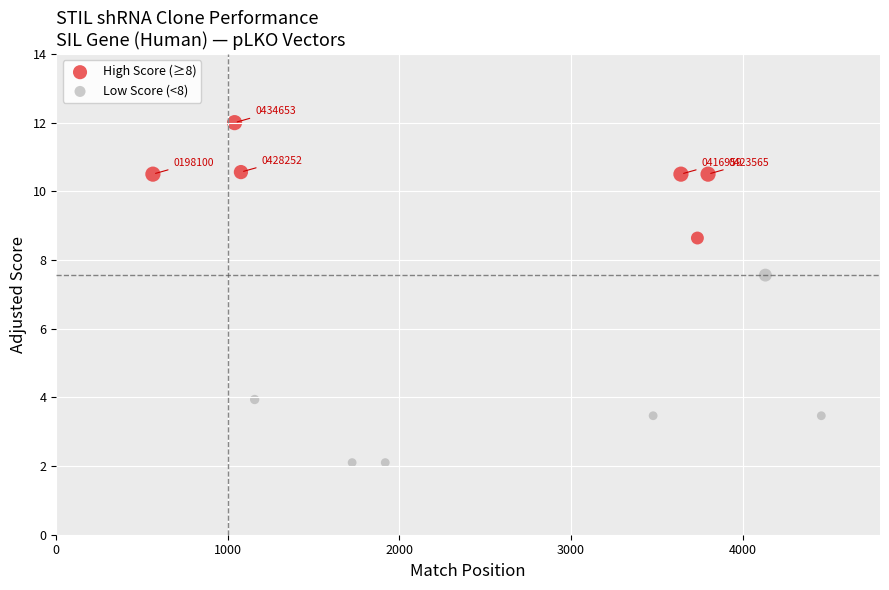

Which series has the widest spread of Y values?

Low Score (<8)